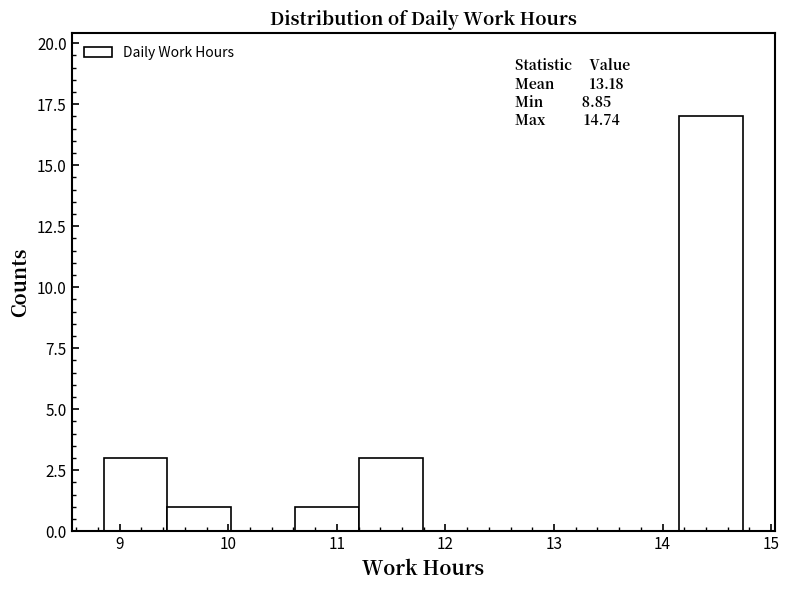

Which range on the x-axis has the tallest bar?

14.2 to 14.7